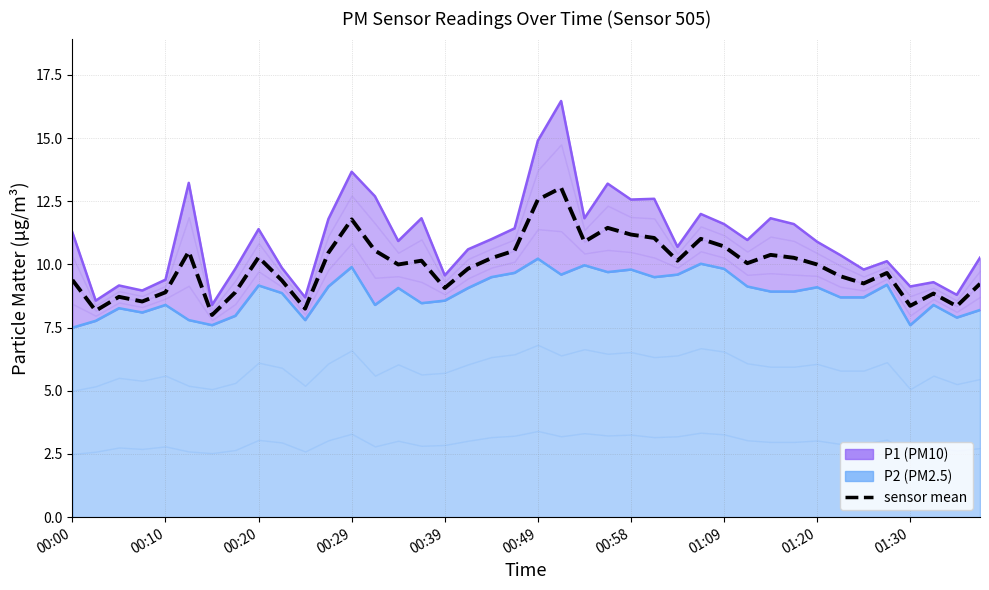

What is the value of the sensor mean point at the 37th from the left?

8.4